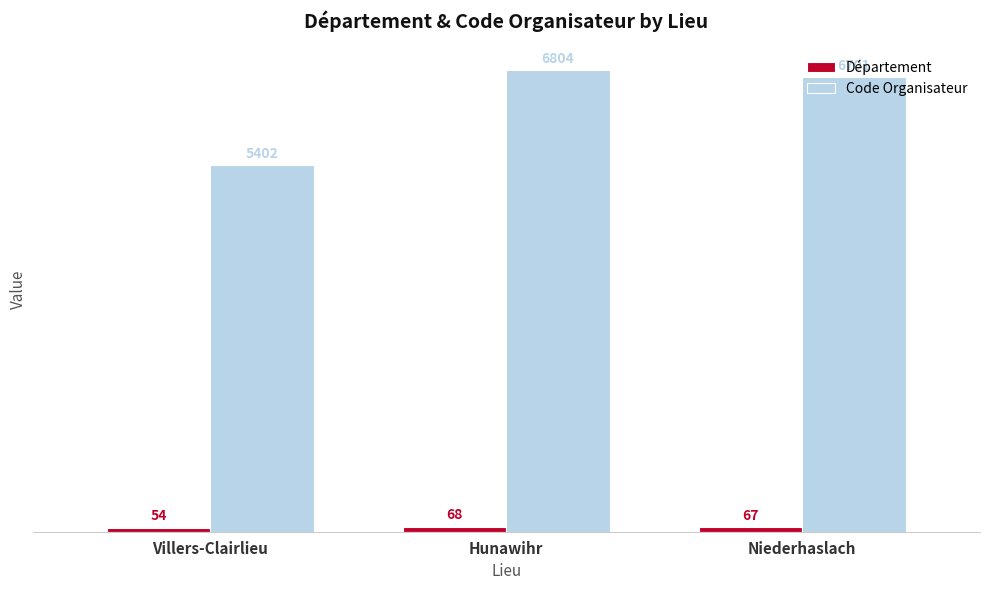

What is the total value across all series at Hunawihr?

6872